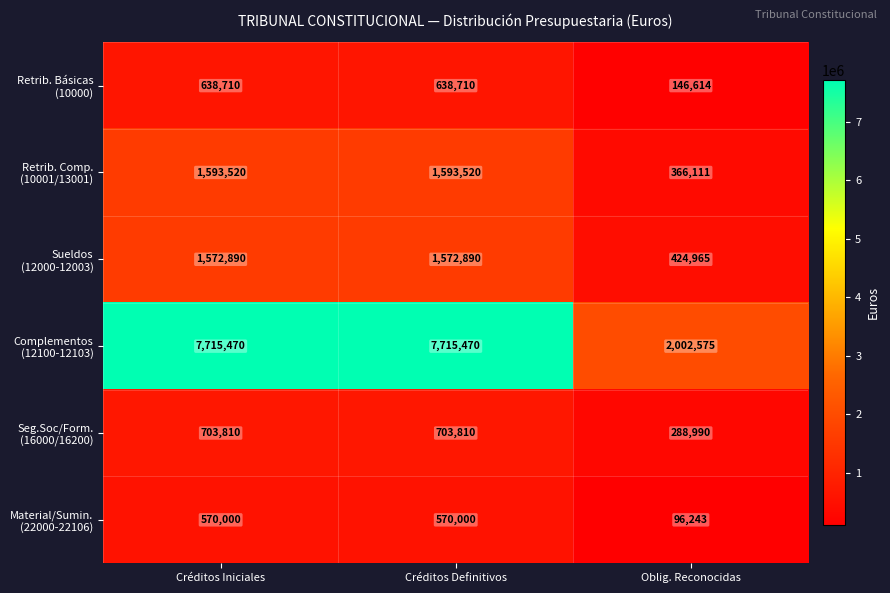

What is the difference between the highest and lowest values at Oblig. Reconocidas?

1906332